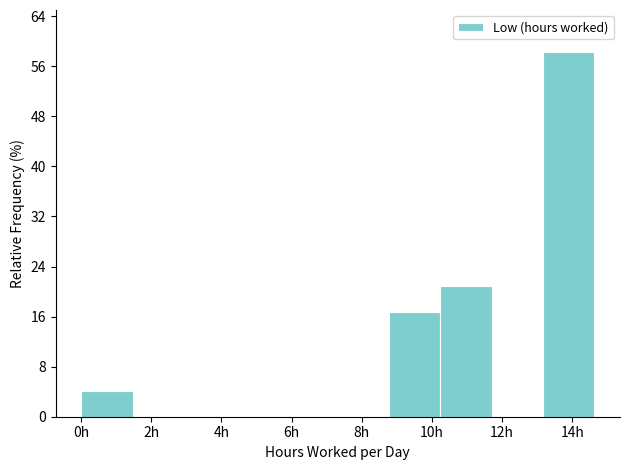

Which range on the x-axis has the tallest bar?

13.2 to 14.6